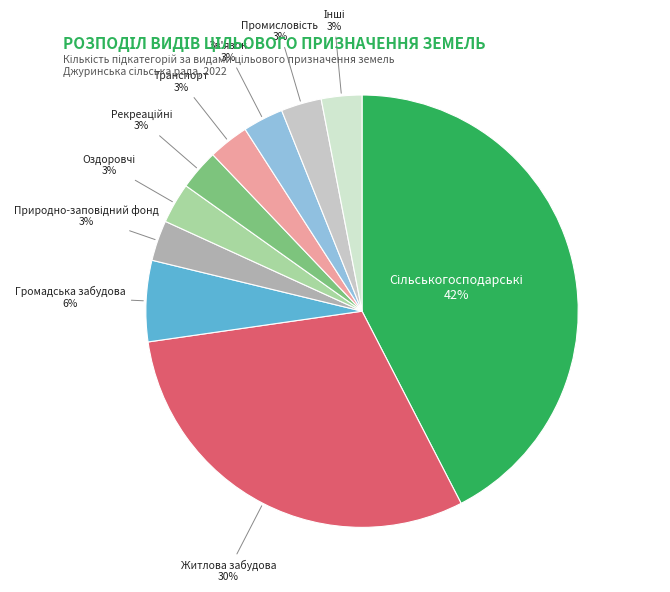

What percentage is the Зв'язок slice, to the nearest percent?

3%